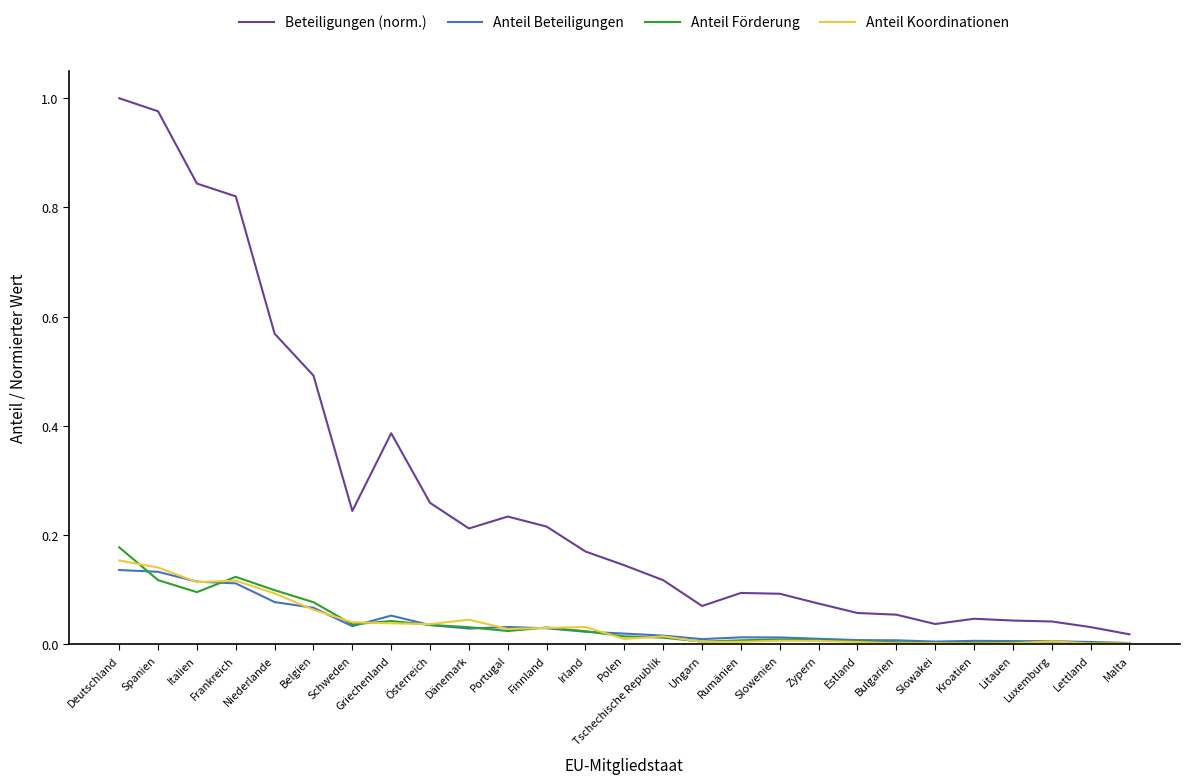

Does the chart display data point markers on the line(s)?

No